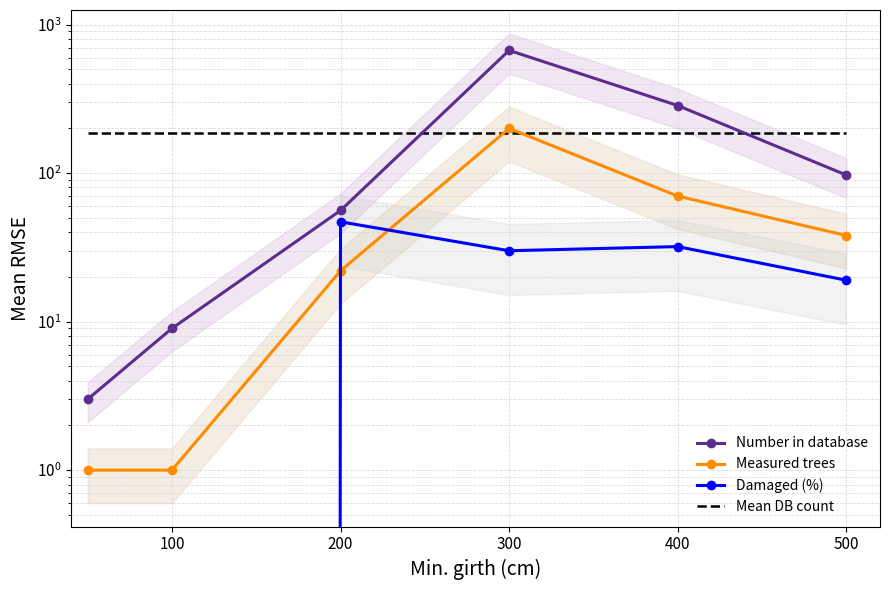

How many interior local peaks does the Damaged (%) series have?

2